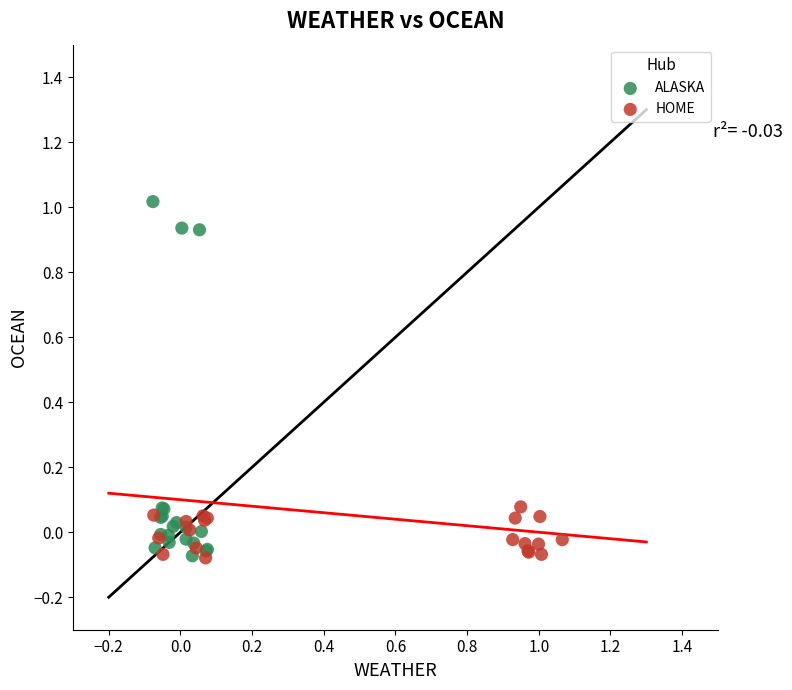

Which series reaches the maximum Y coordinate?

ALASKA